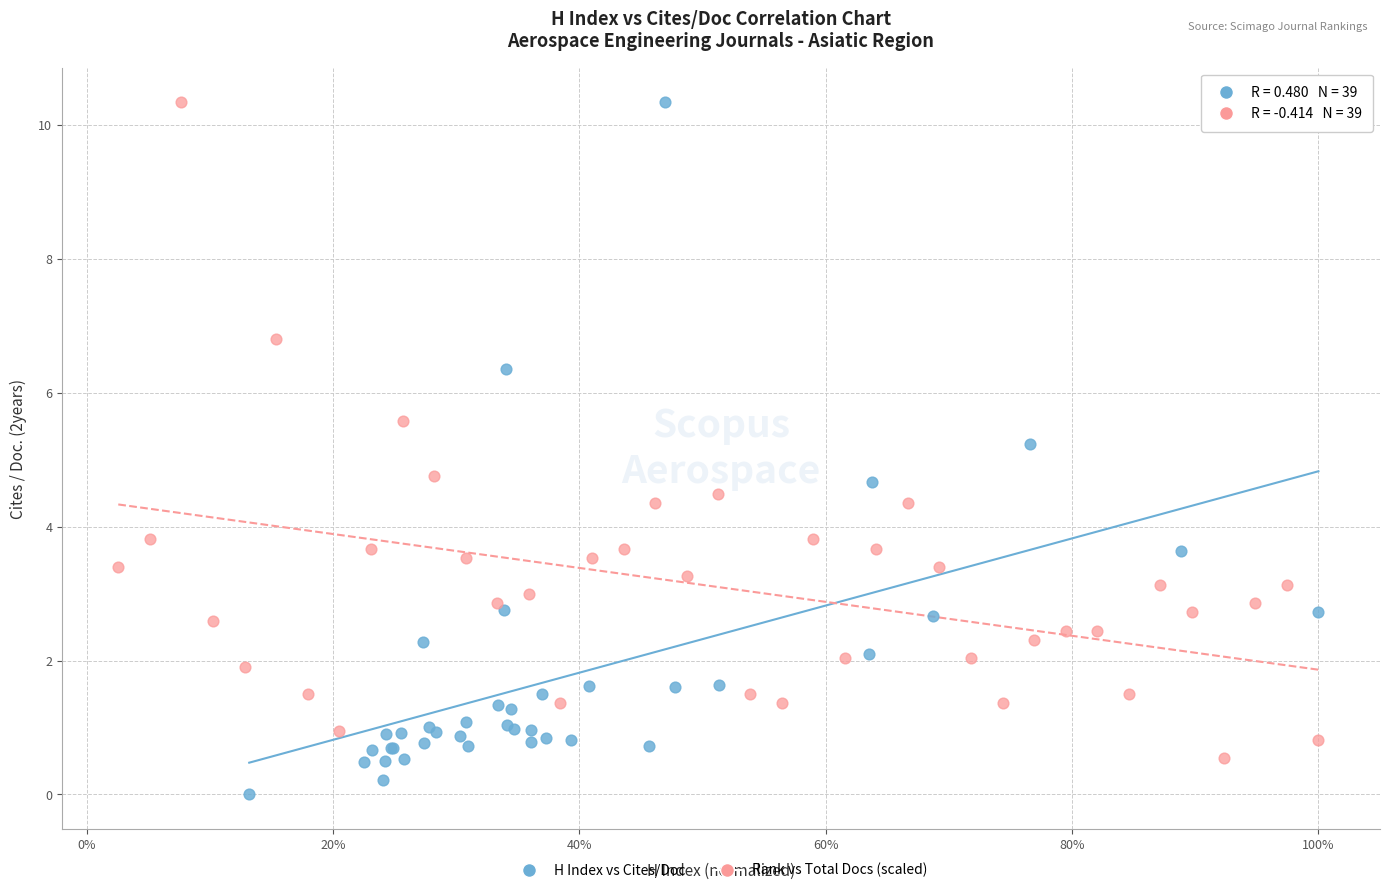

Which series contains the lowest Y value?

H Index vs Cites/Doc